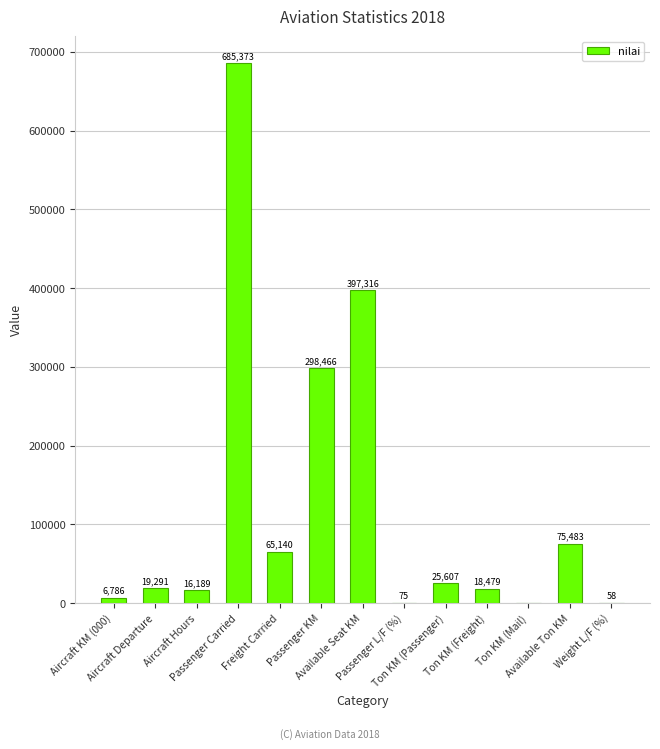

What is the maximum value shown in the chart?

685373